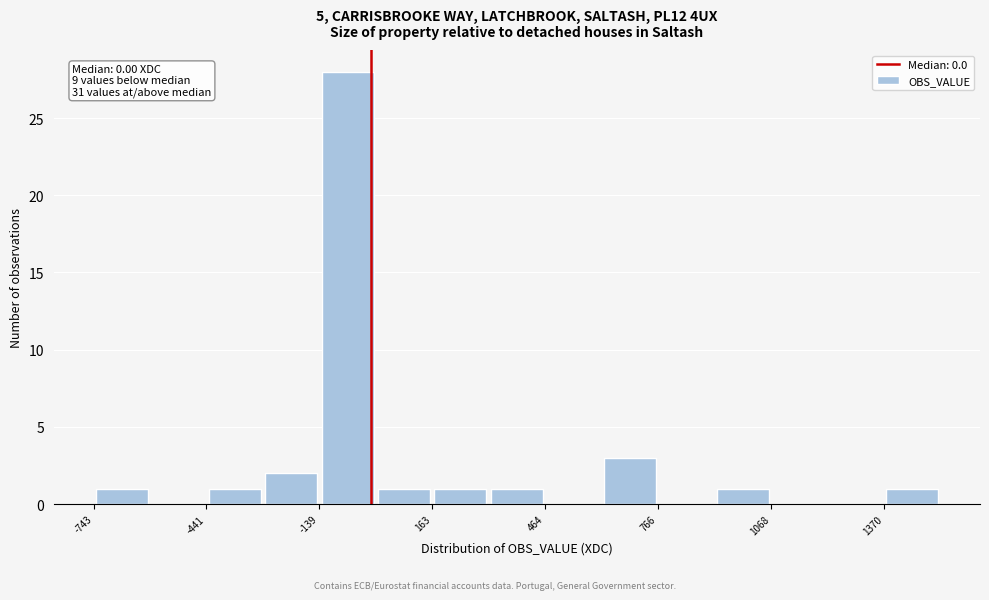

Read against the x-axis, roughly where is the centre of the tallest bar?

-50